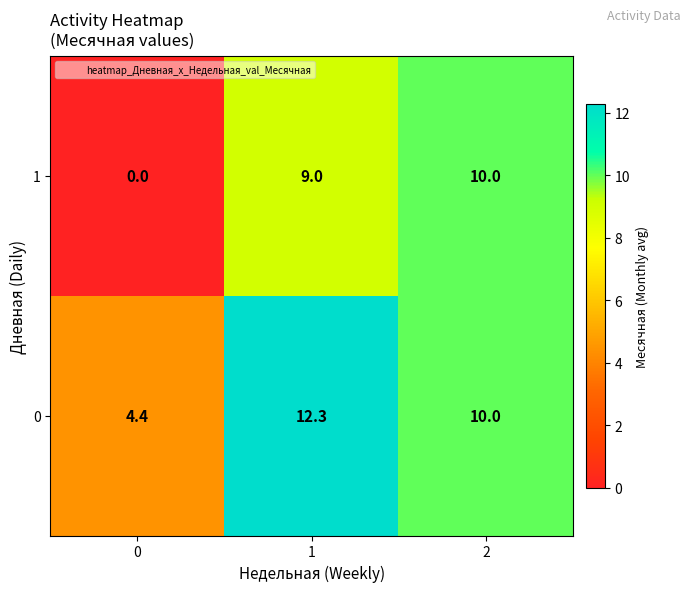

What is the difference between the 1 values at 2 and 1?

1.0